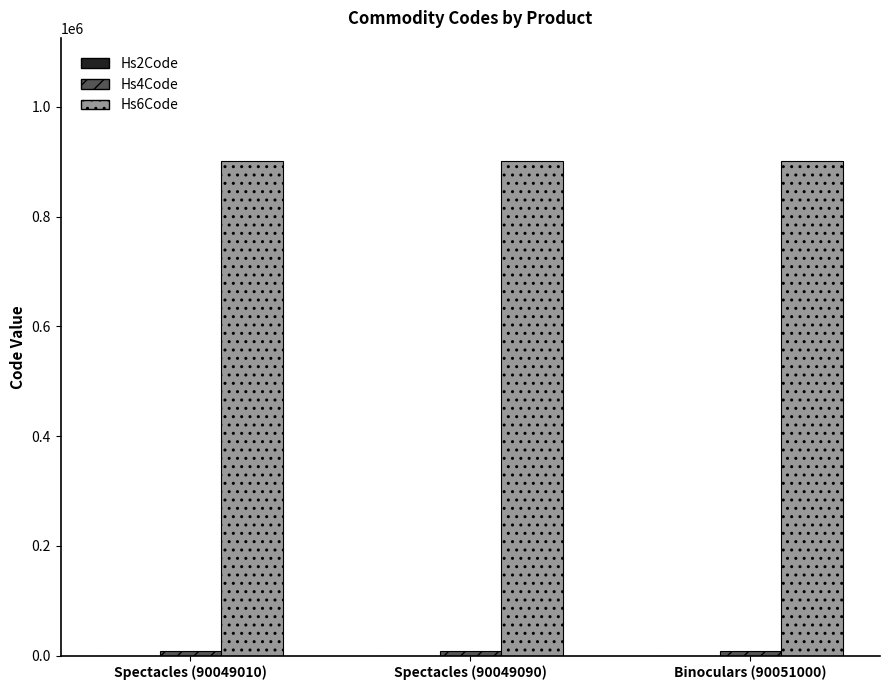

The value of Hs6Code at Spectacles (90049010) is 1555118. True or false?

False